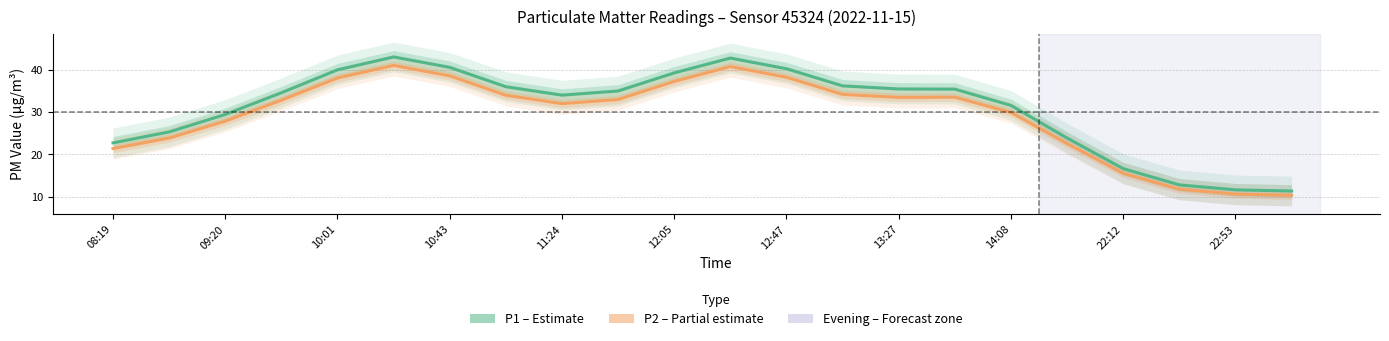

What is the value of the P2 (Partial estimate) point at the 8th from the left?

33.9